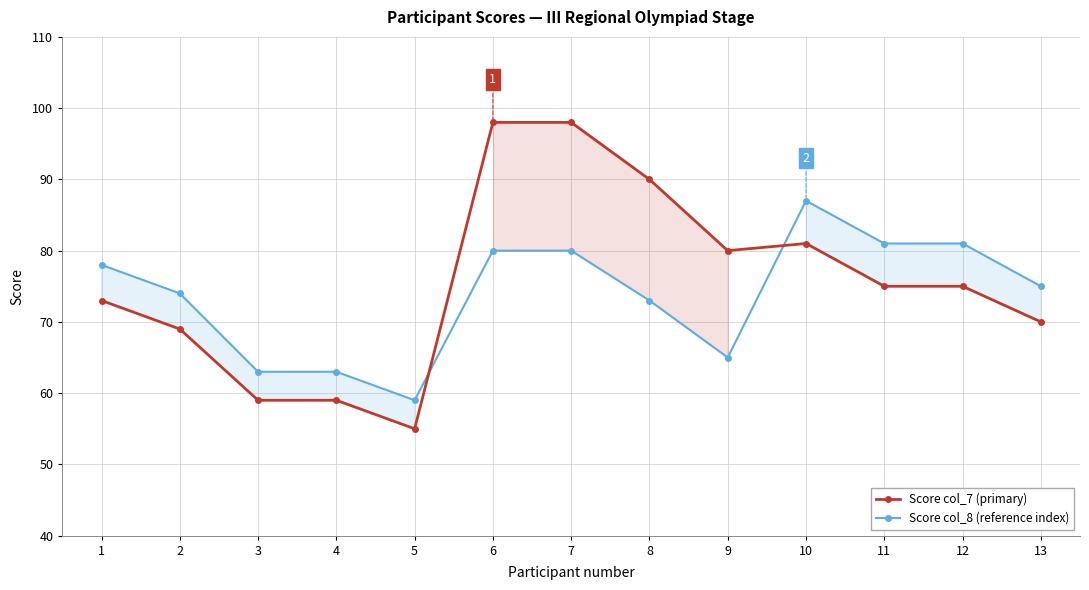

What is the difference between the Score col_8 (reference index) values at 10 and 6?

7